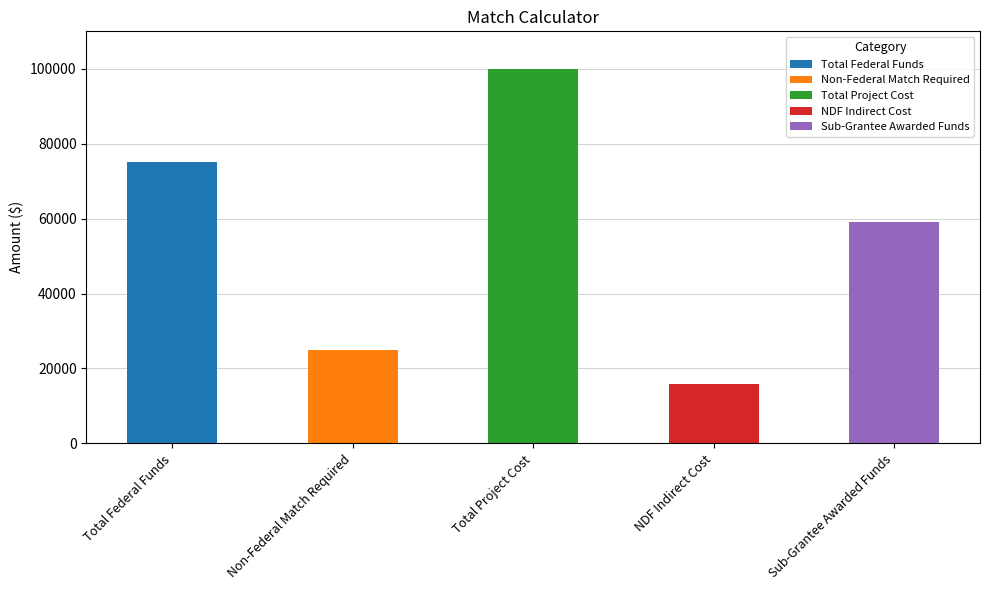

The value at Sub-Grantee Awarded Funds is 98616. True or false?

False